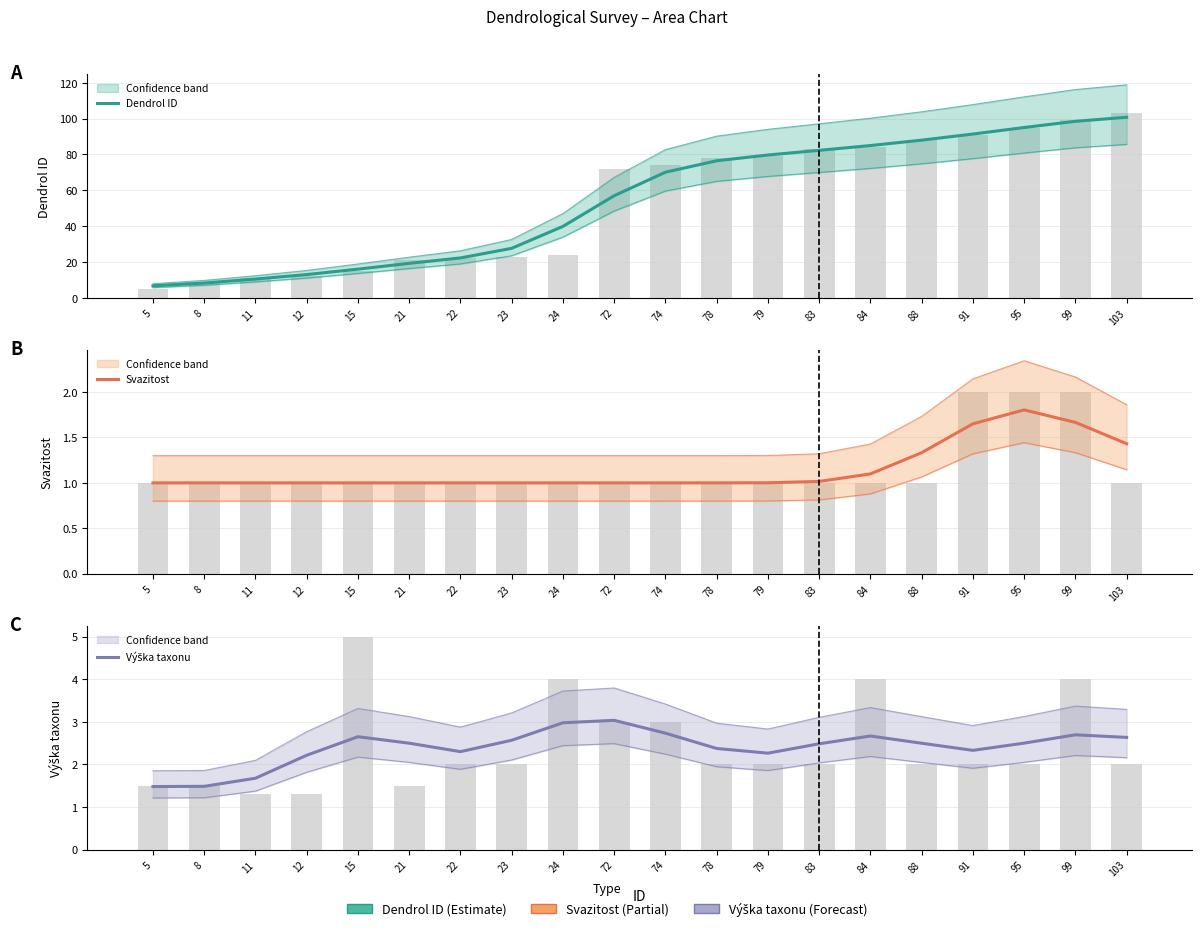

What is the value of the Výška taxonu bar at the 12th from the left?

2.4